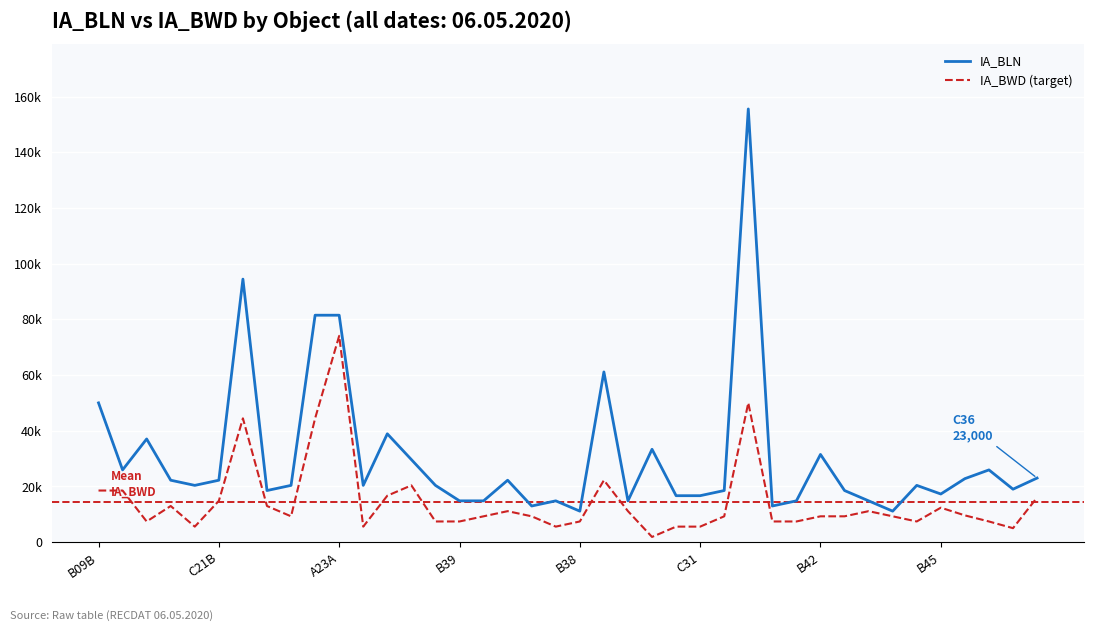

Is this an area chart (filled region under the line)?

No